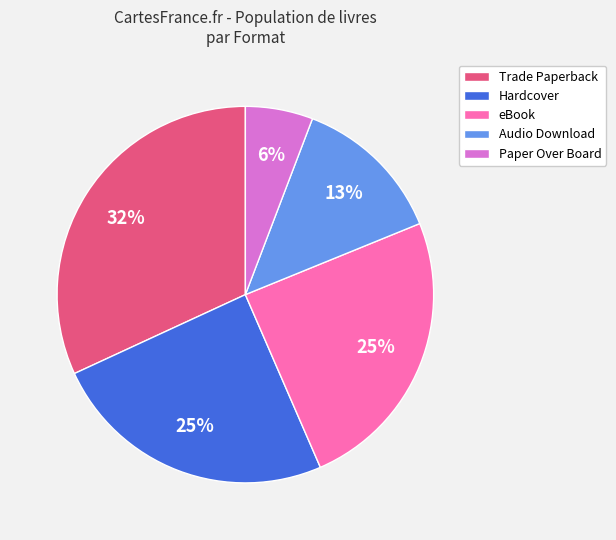

Between Paper Over Board and Trade Paperback, which is larger?

Trade Paperback